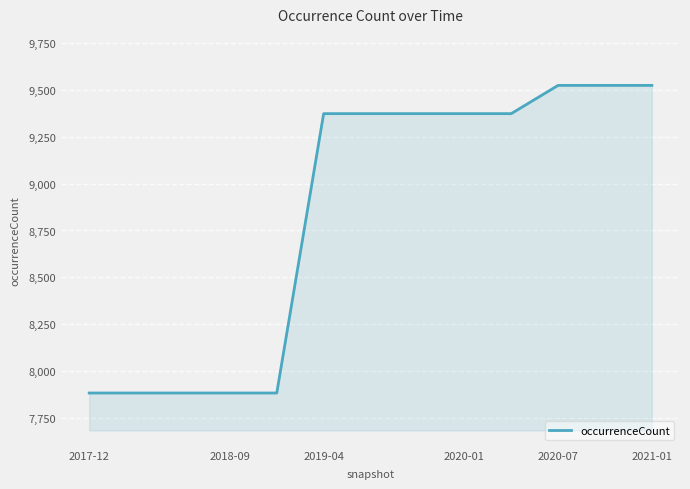

What is the smallest value displayed?

7882